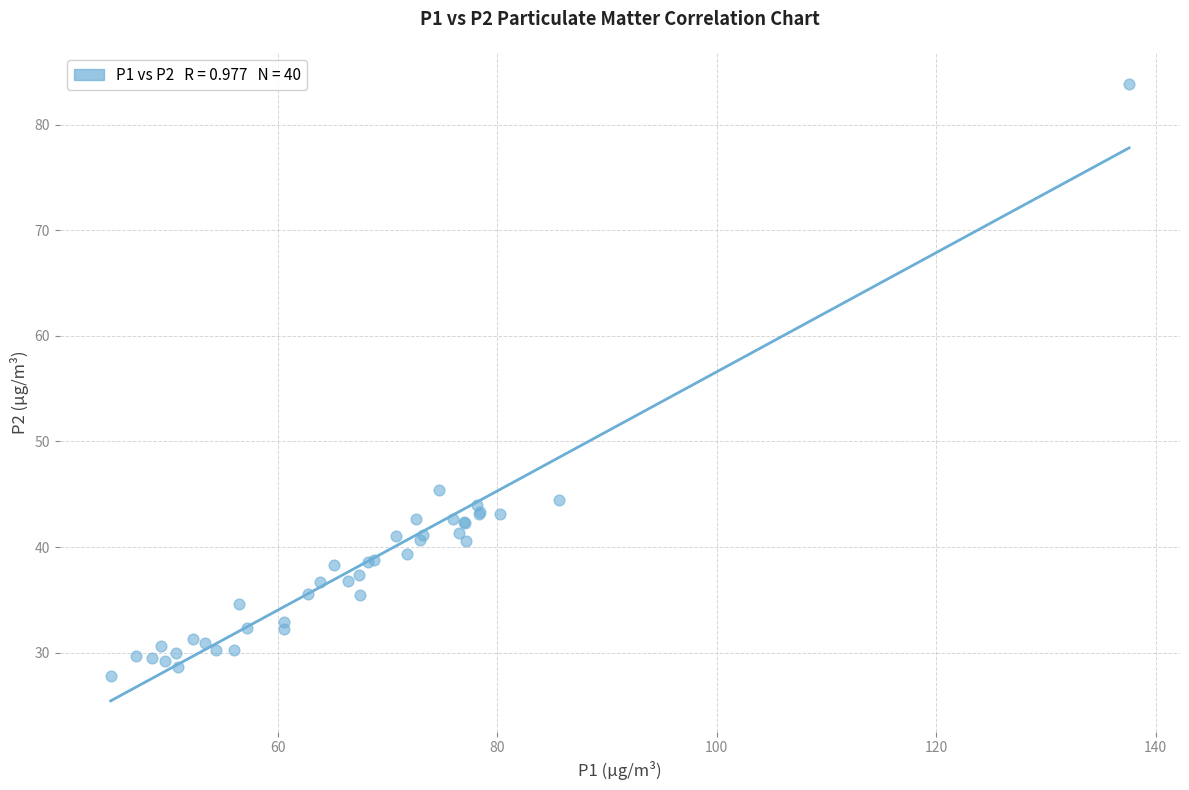

What Y value in the scatter plot is closest to 55?

45.4